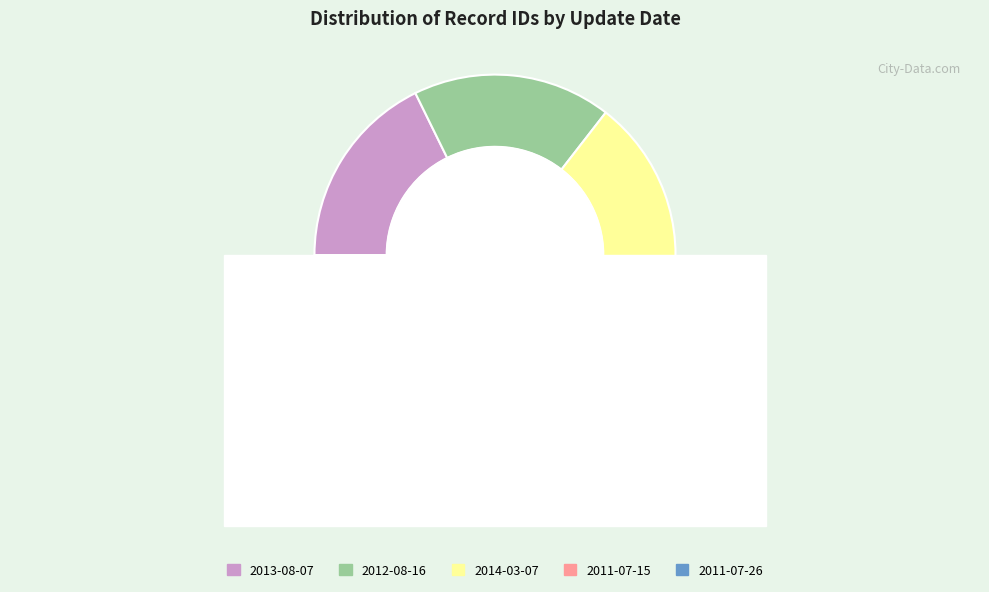

Count the number of slices in the pie.

5